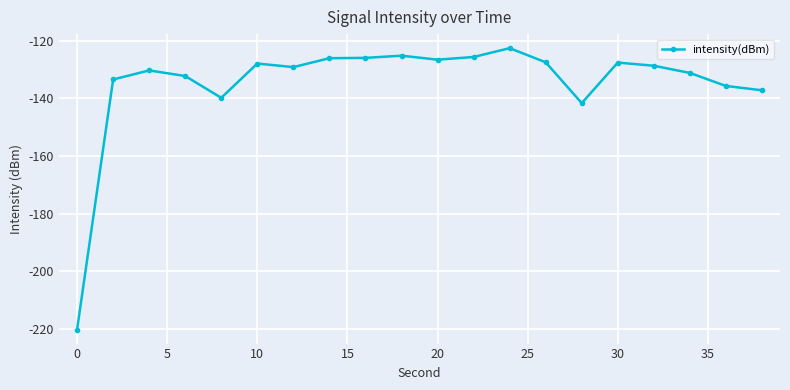

True or false: the data has more than 1 interior local peaks.

True